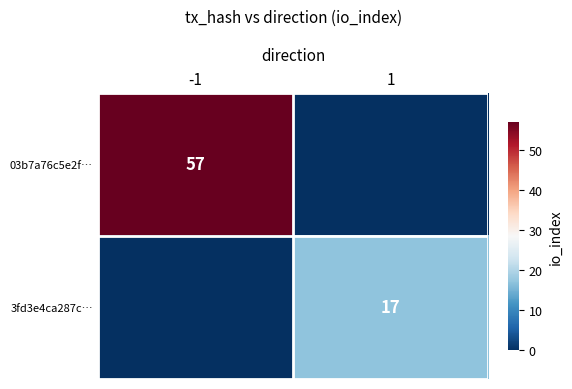

The value of 3fd3e4ca287c… at 1 is 17. True or false?

True